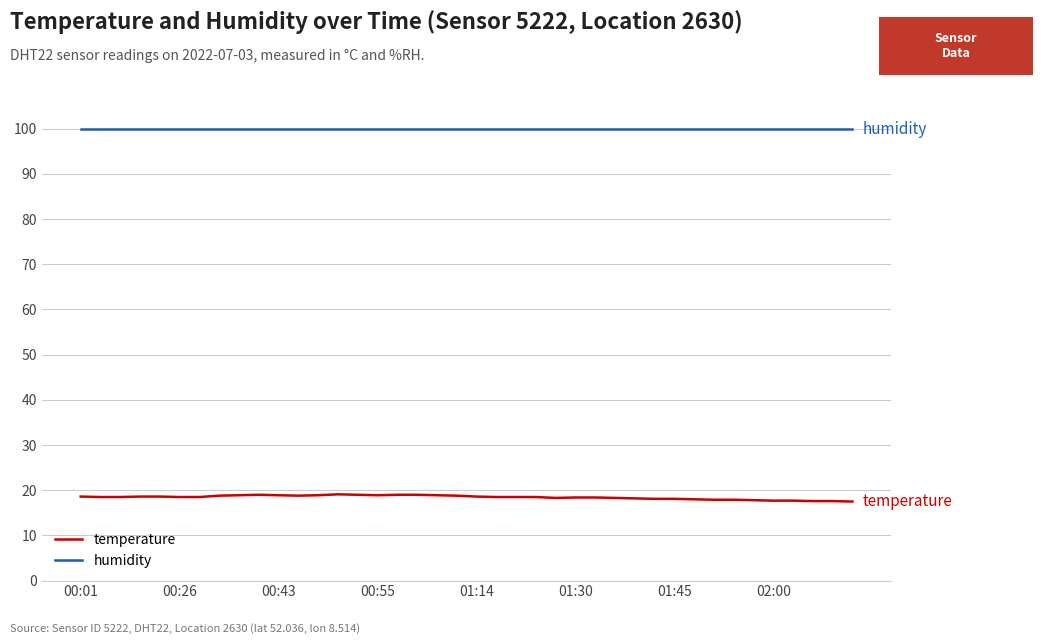

List the series in order of their peak value, lowest first.

temperature, humidity